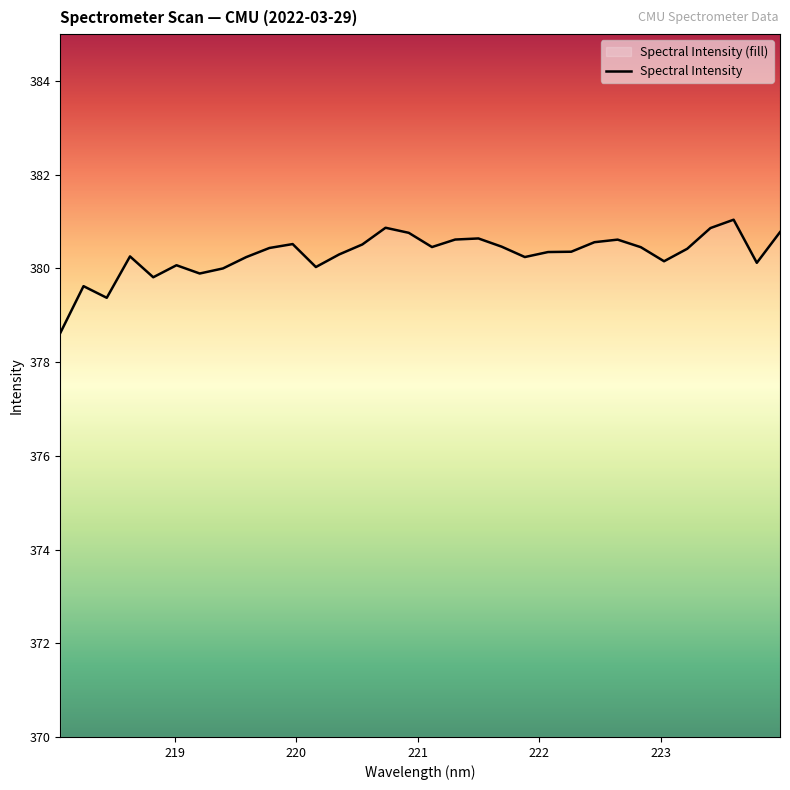

What is the difference between the maximum and minimum values?

2.4